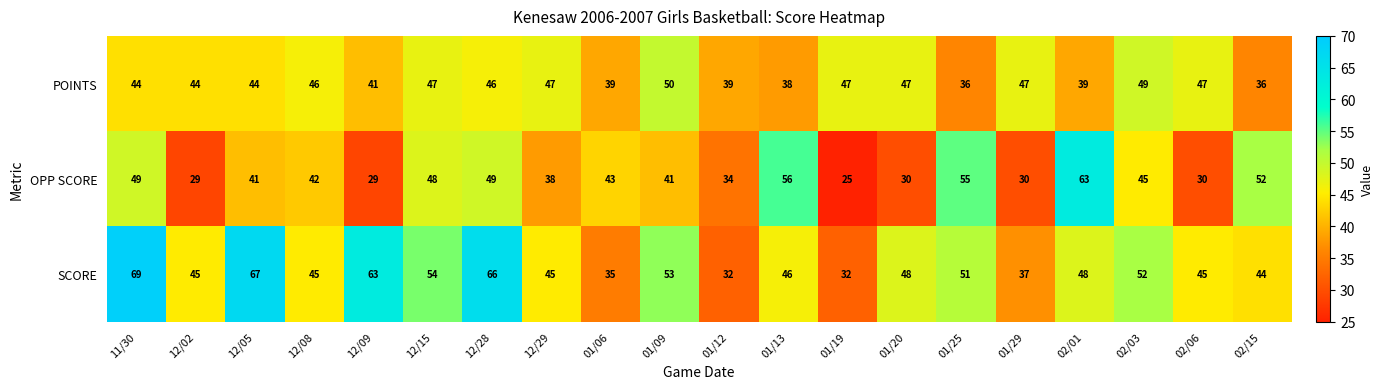

What is the sum of the POINTS values at 01/06 and 12/09?

80